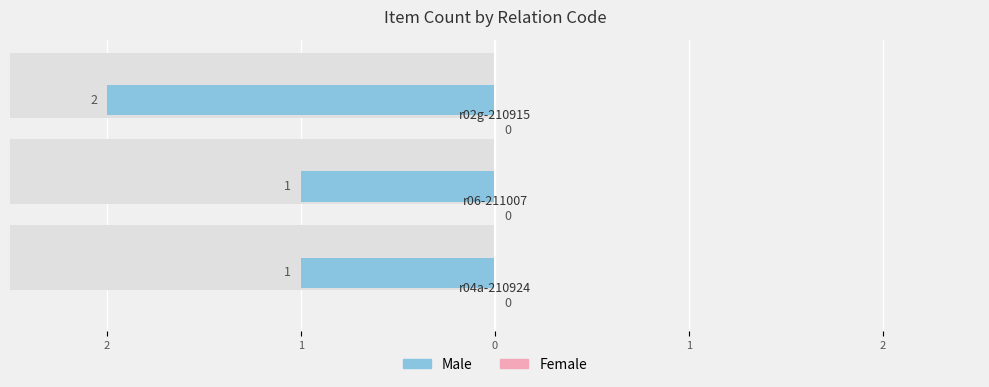

How many groups of bars are there?

3